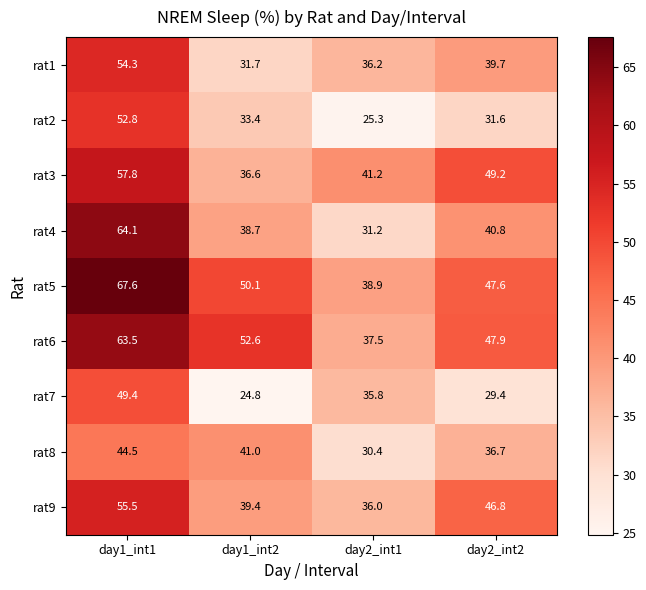

At how many categories does at least one series exceed 48?

3